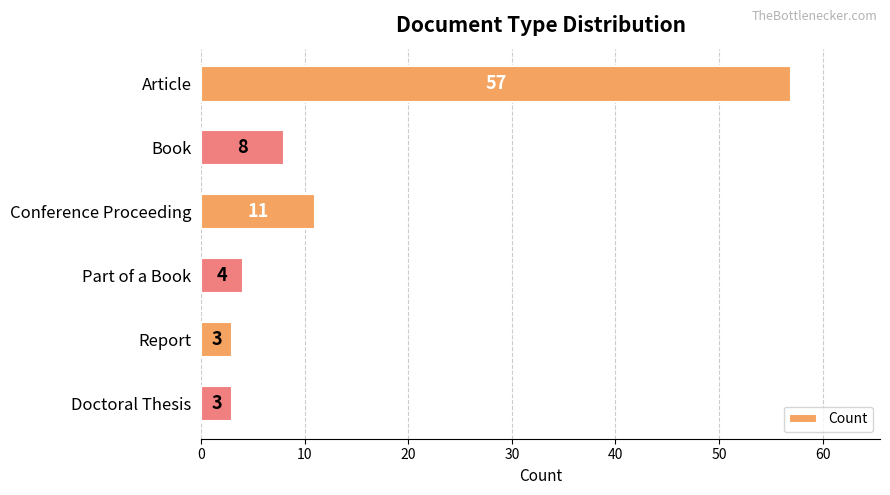

Between Book and Report, which is larger?

Book